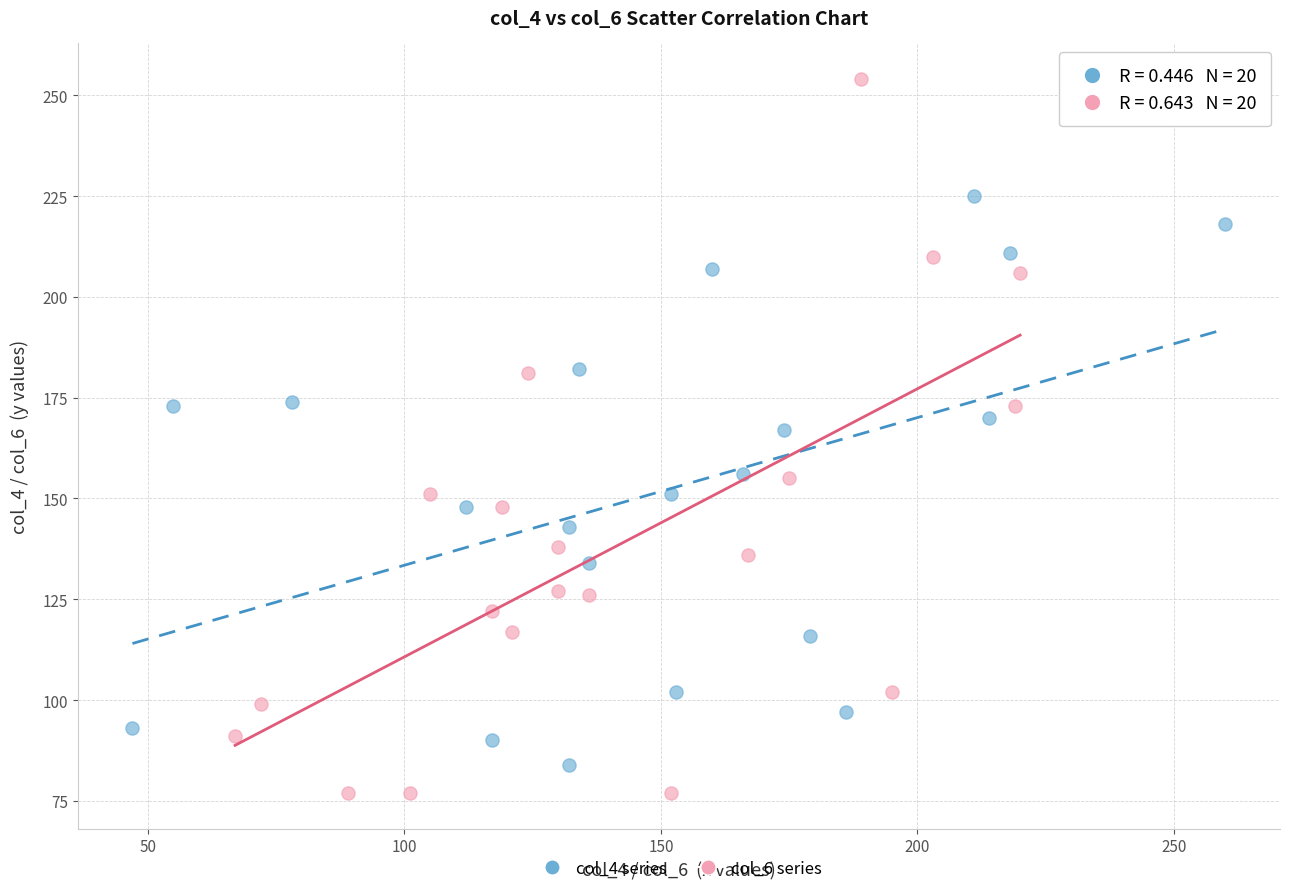

Which series reaches the maximum Y coordinate?

col_6 series